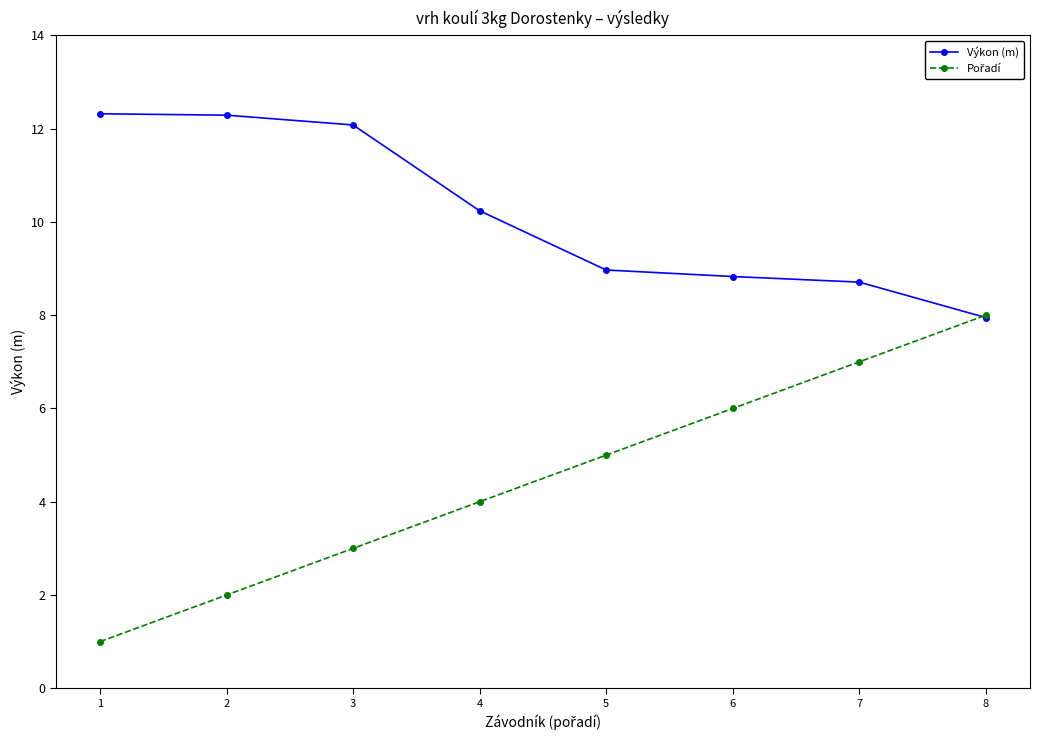

How many data points does each series have?

8